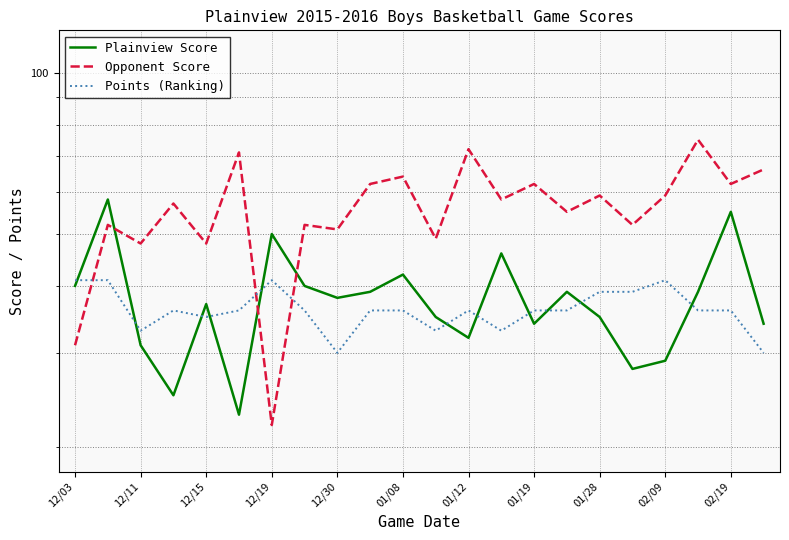

How many lines are shown in the chart?

3